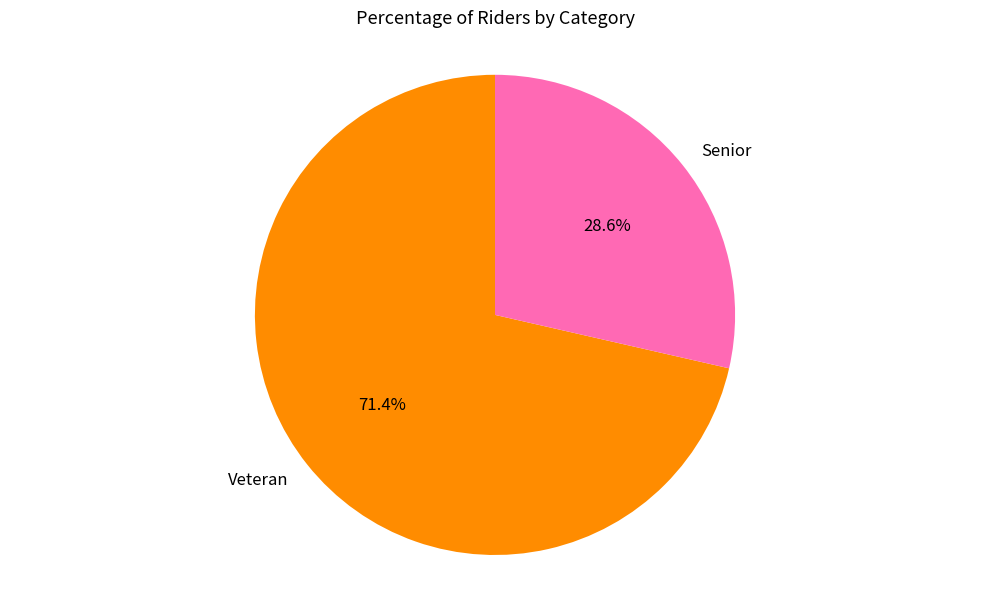

To the nearest percent, what is the difference between the Veteran and Senior slice percentages?

43%